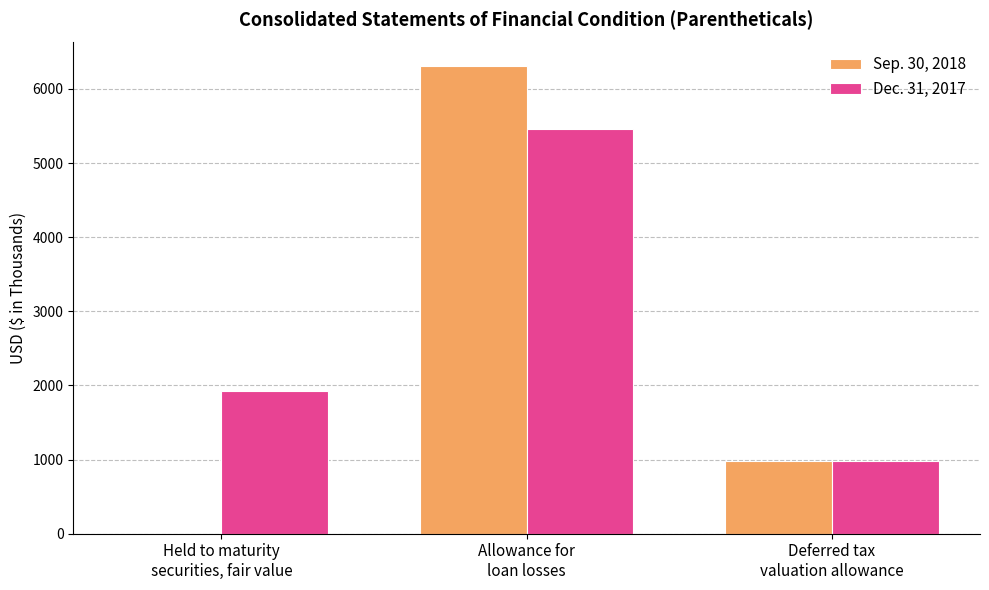

Which series has the largest total across all categories?

Dec. 31, 2017